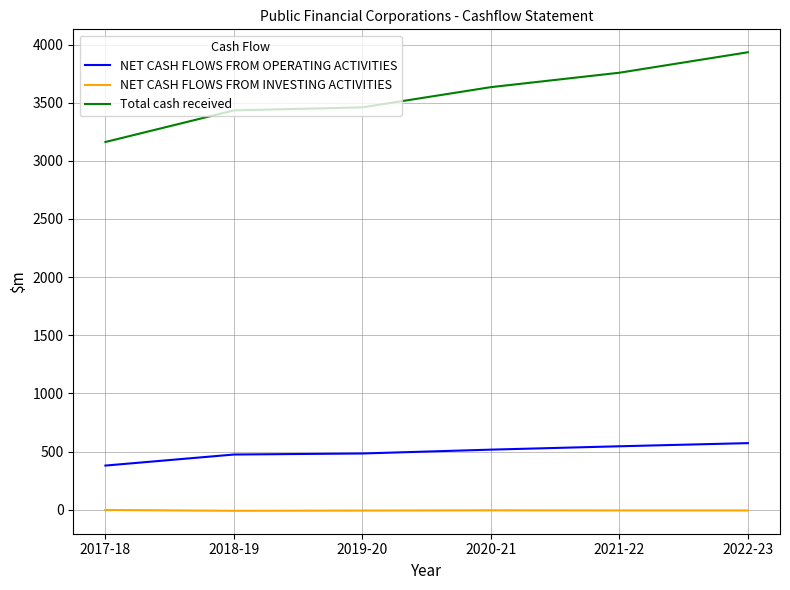

List the series in order of their peak value, lowest first.

NET CASH FLOWS FROM INVESTING ACTIVITIES, NET CASH FLOWS FROM OPERATING ACTIVITIES, Total cash received